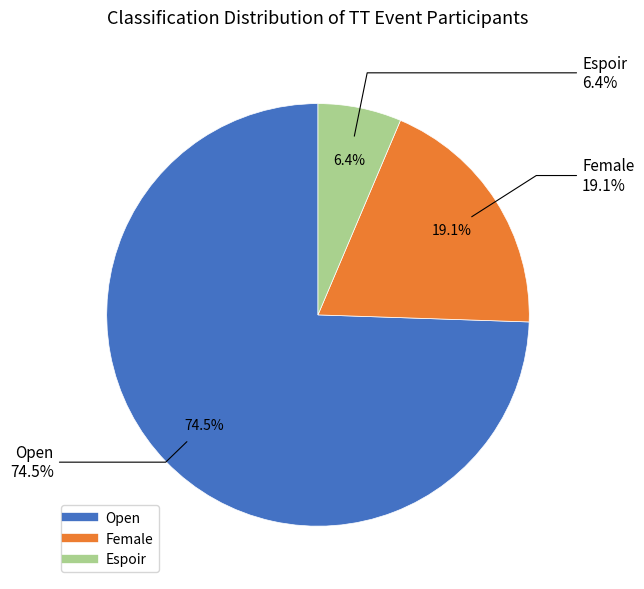

What percentage do Espoir and Female together represent?

25.5%